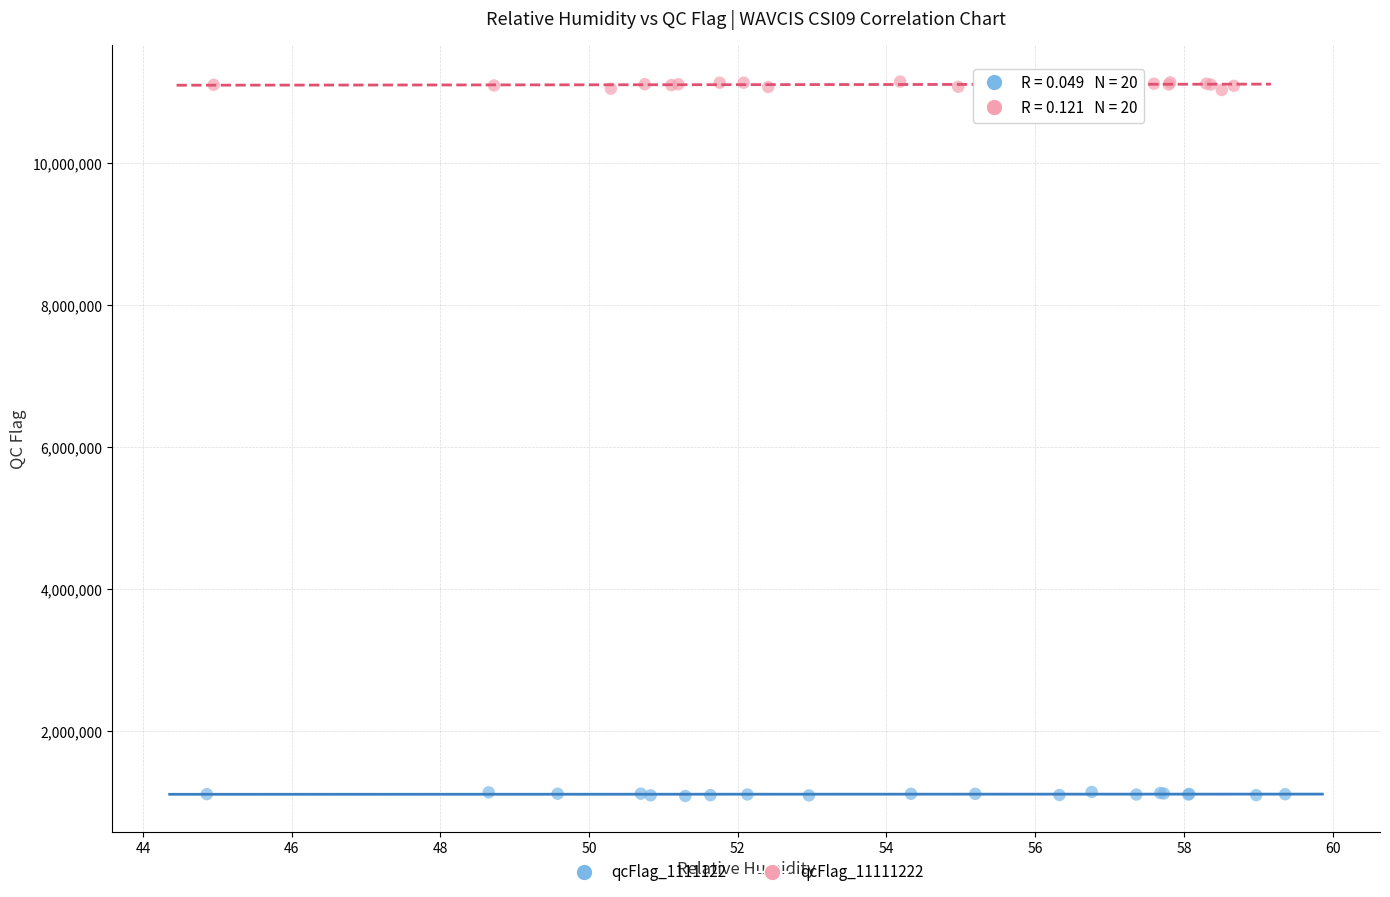

Which series reaches the maximum Y coordinate?

qcFlag_11111222